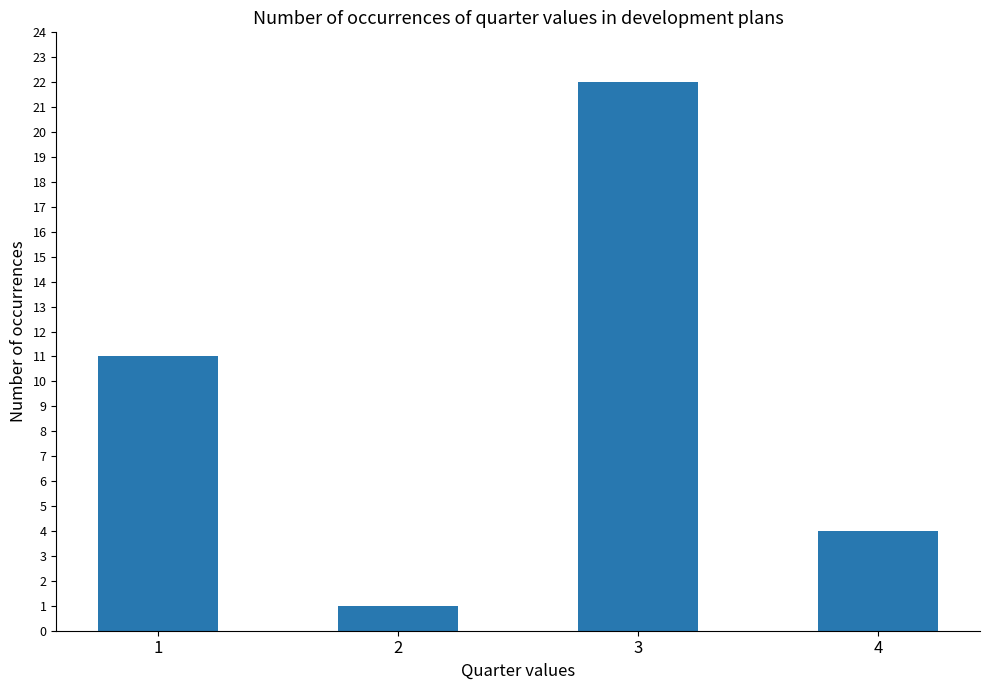

What is the value of the 2nd bar from the left?

1